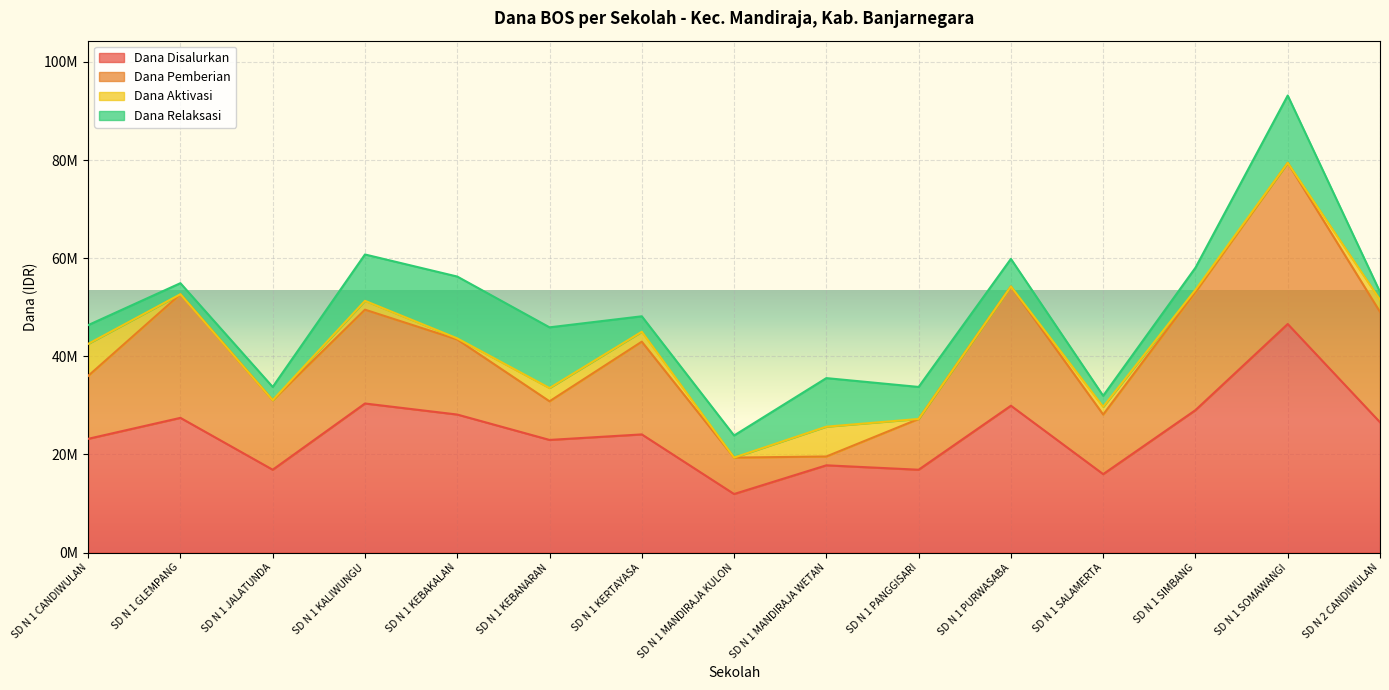

At which label does Dana Aktivasi reach its peak?

SD N 1 CANDIWULAN